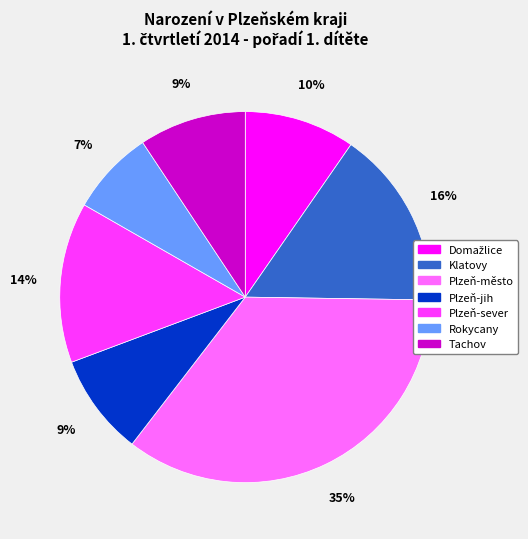

Is it true that Tachov is 9% of the pie?

True